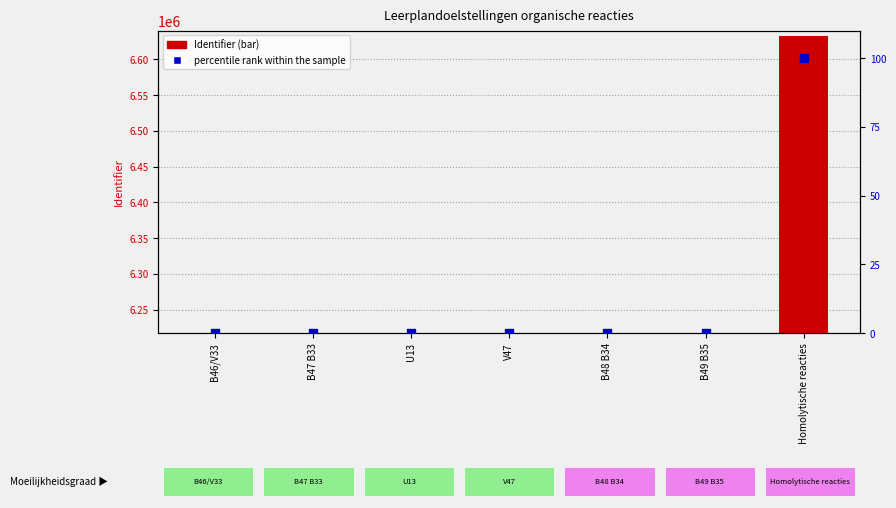

Which series has the largest total across all categories?

Identifier